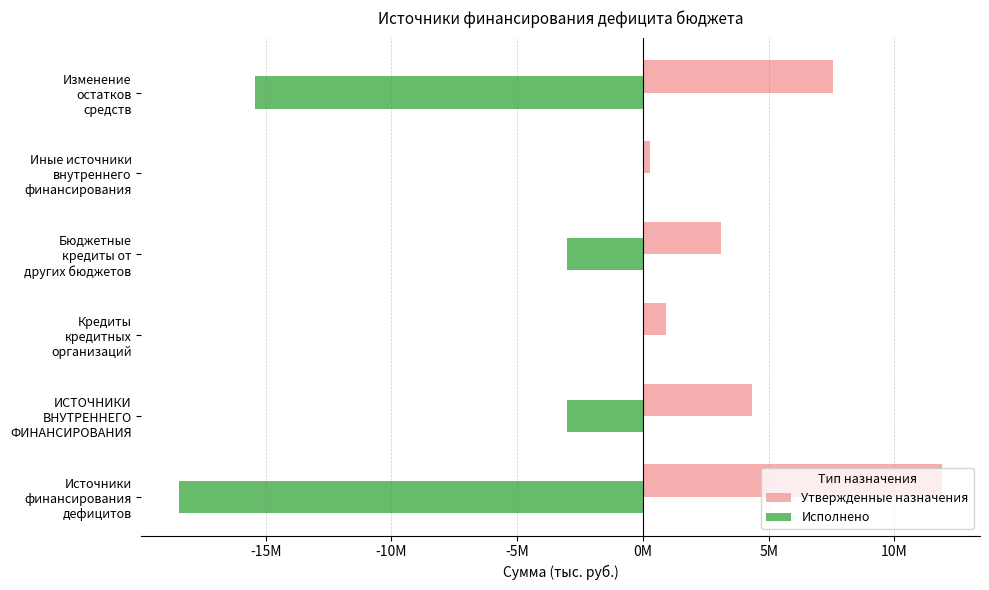

At how many categories does at least one series exceed 10096167?

1